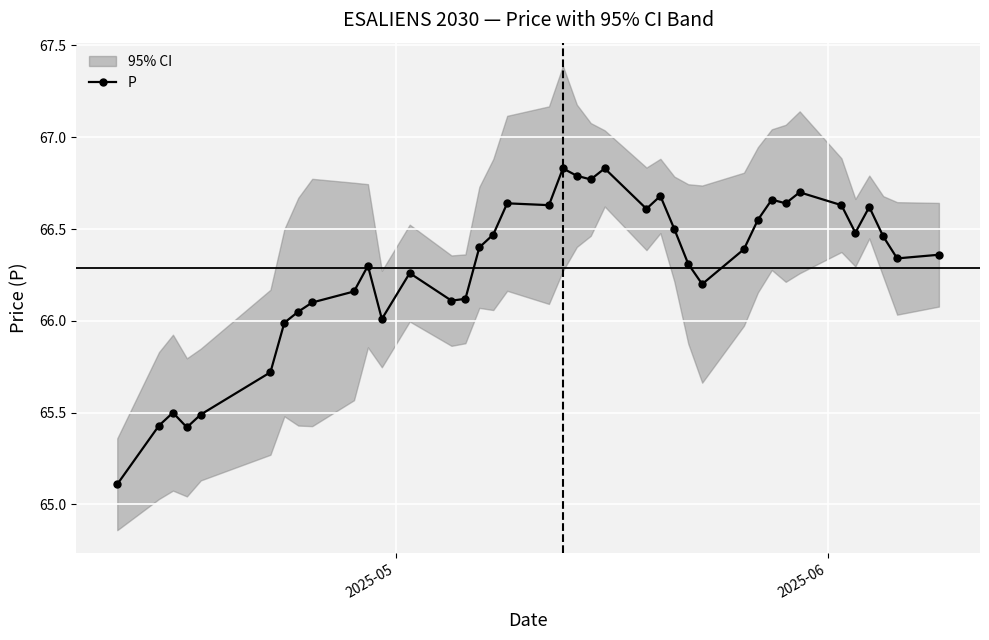

What is the lowest value of the P series?

65.1